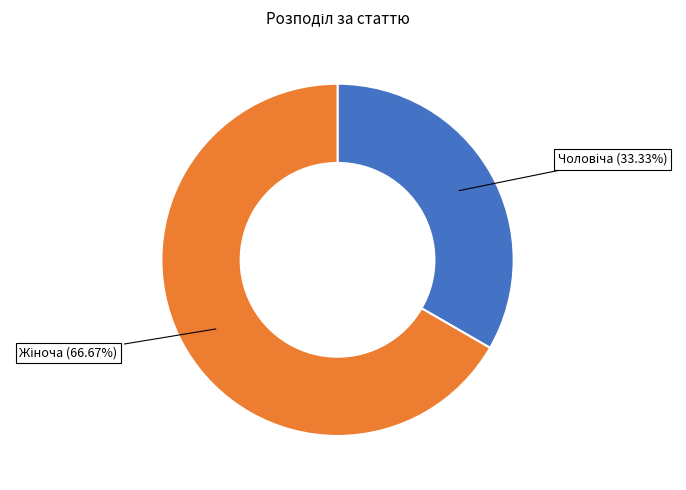

Is there any slice that represents more than half of the pie?

Yes